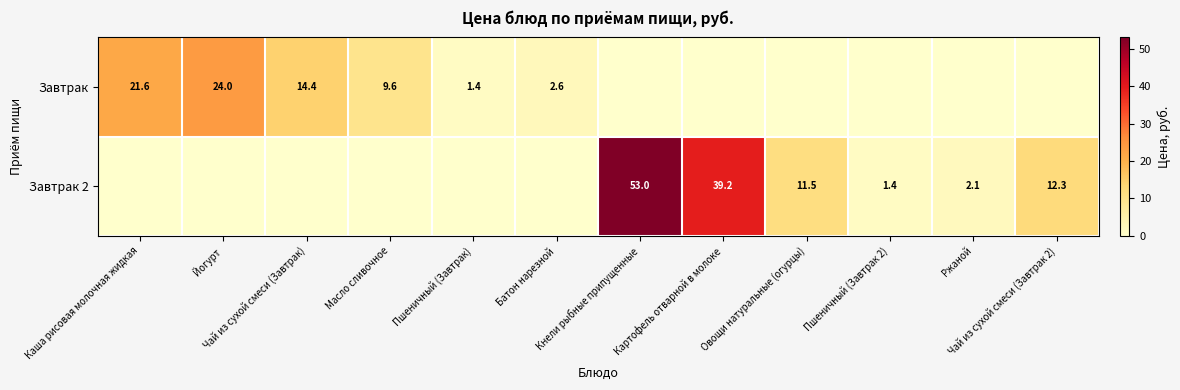

What is the difference between the Завтрак 2 values at Овощи натуральные (огурцы) and Чай из сухой смеси (Завтрак 2)?

0.8